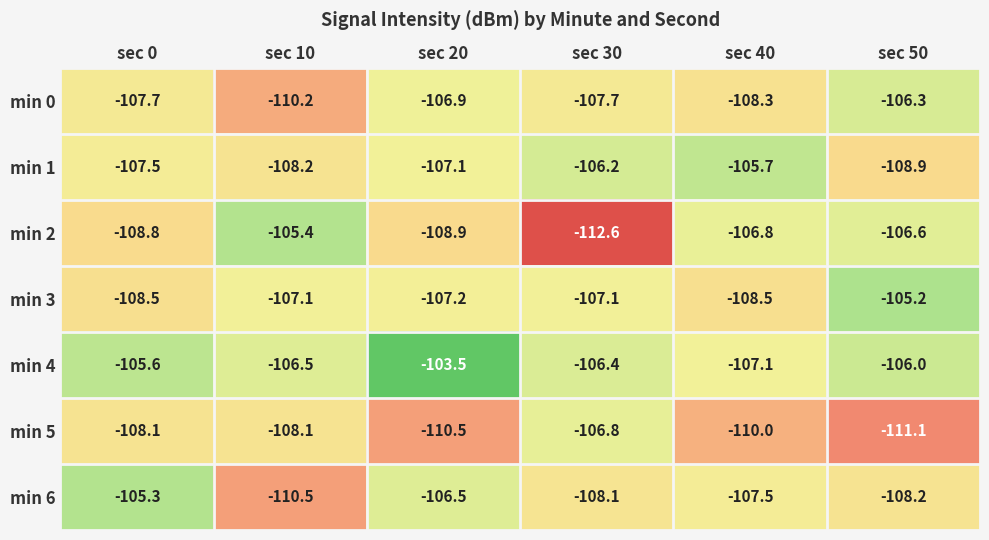

What is the difference between the maximum and minimum values in the min 2 series?

7.2